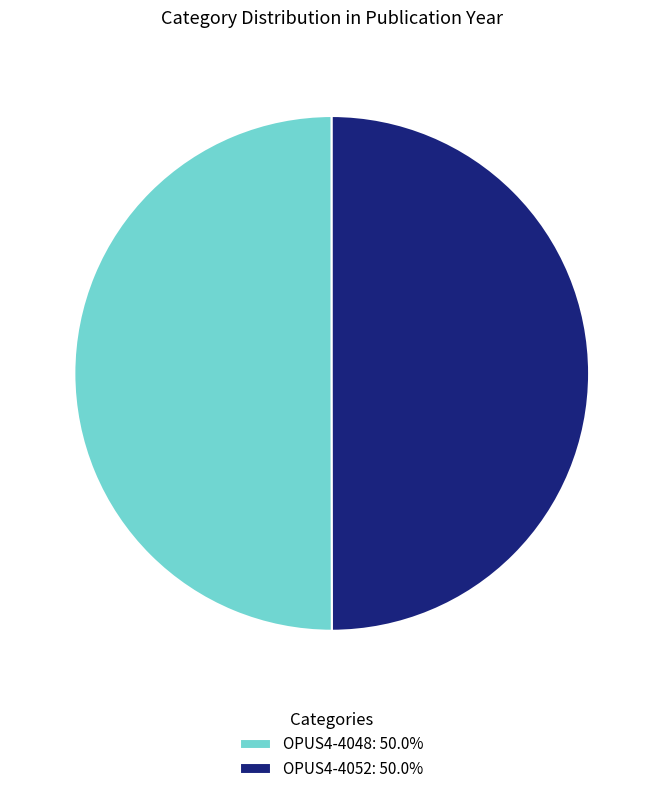

Is it true that OPUS4-4052 is 50% of the pie?

True